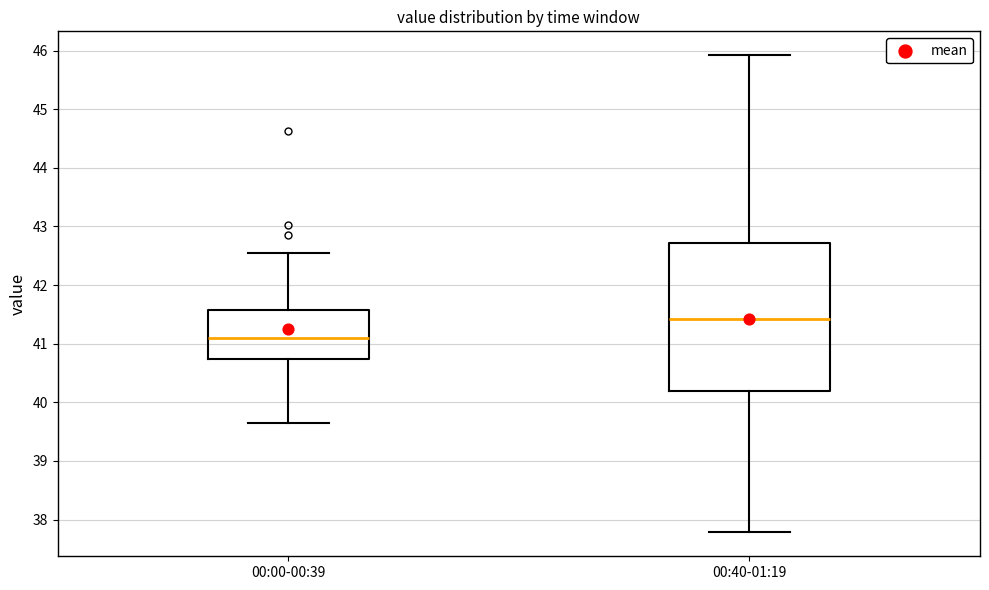

Reading left to right, transcribe this box plot: for each box, give where its median line is, the range the box spans, and where its two whiskers end, as read against the y-axis. The values are not printed on the chart, so give them approximately, as read against the axis.

00:00-00:39: median 41.1, box 40.7 to 41.6, whiskers 39.6 to 42.5
00:40-01:19: median 41.4, box 40.2 to 42.7, whiskers 37.8 to 45.9